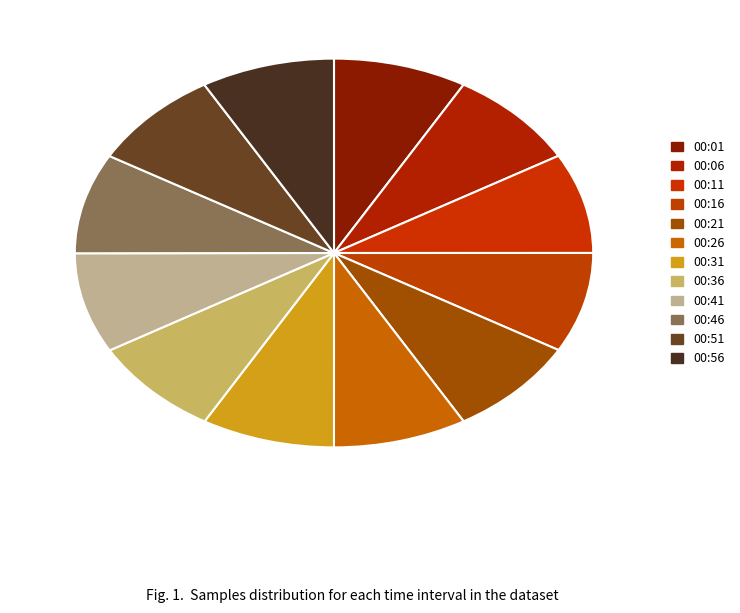

How many segments does this pie chart have?

12